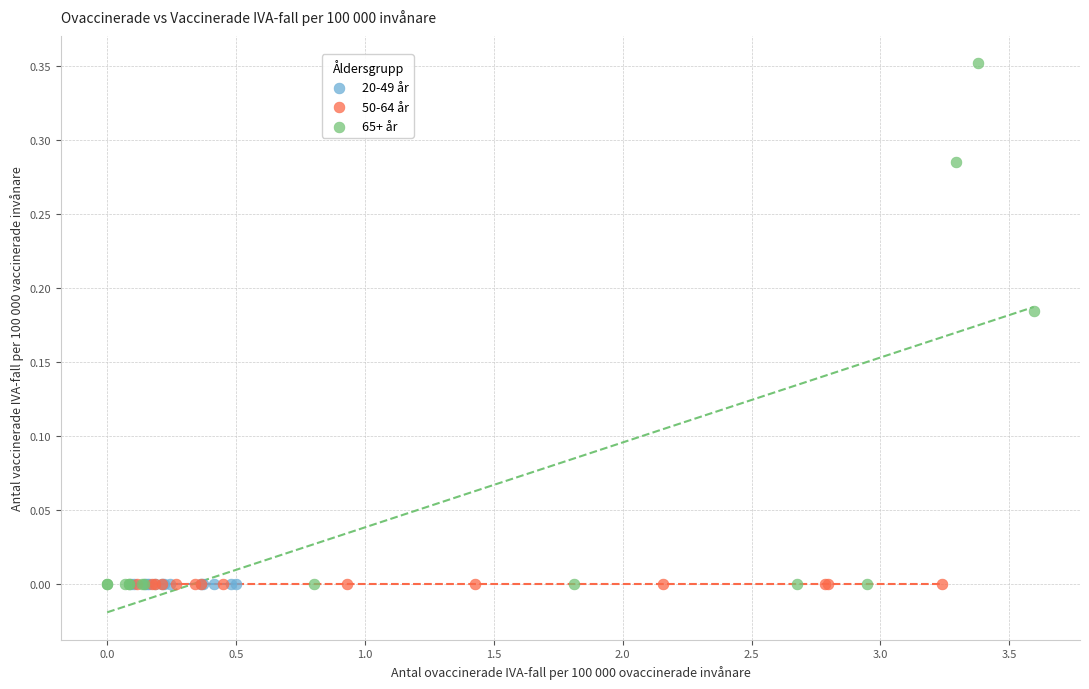

Which series contains the highest Y value?

65+ år